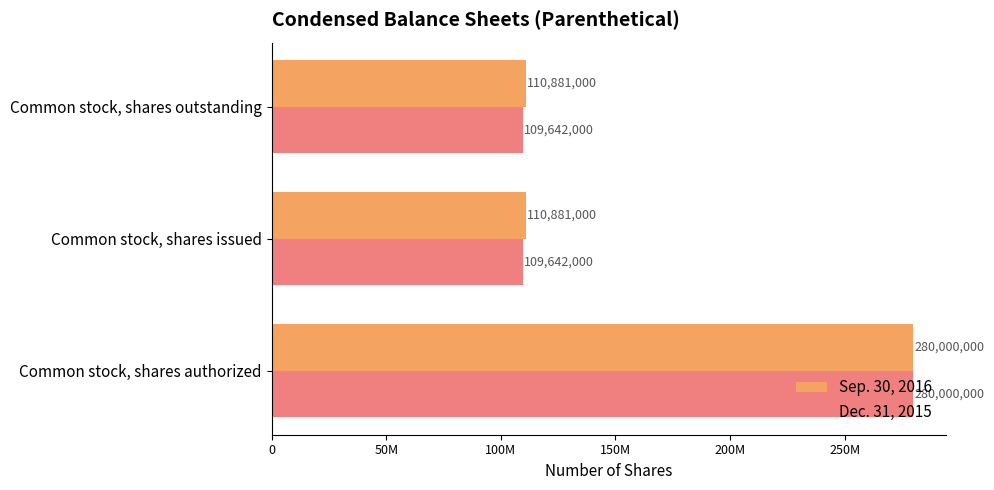

What are all the series names shown in the legend?

Sep. 30, 2016, Dec. 31, 2015